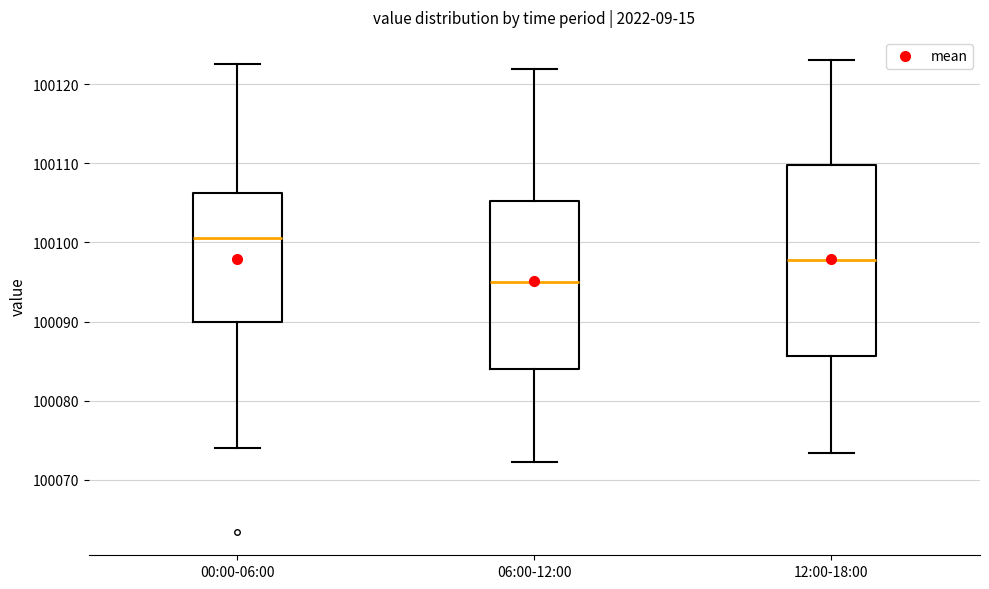

Comparing the boxes themselves (not the whiskers), which one is the tallest?

12:00-18:00